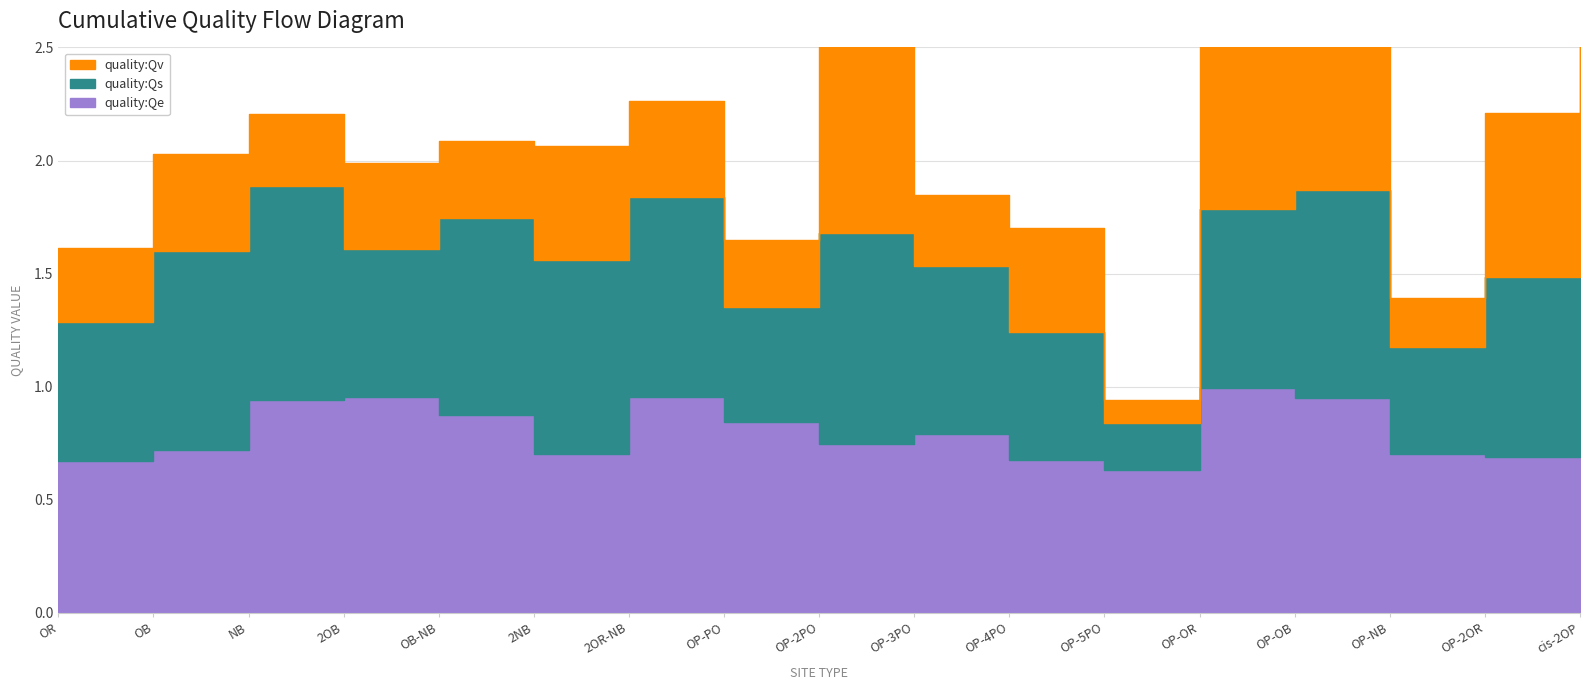

Reading left to right, list all the values displayed in this chart.

quality:Qv: 0.3	0.4	0.3	0.4	0.3	0.5	0.4	0.3	1.0	0.3	0.5	0.1	0.8	1.0	0.2	0.7	0.9
quality:Qs: 0.6	0.9	0.9	0.7	0.9	0.9	0.9	0.5	0.9	0.7	0.6	0.2	0.8	0.9	0.5	0.8	0.9
quality:Qe: 0.7	0.7	0.9	1.0	0.9	0.7	1.0	0.8	0.7	0.8	0.7	0.6	1.0	0.9	0.7	0.7	0.7